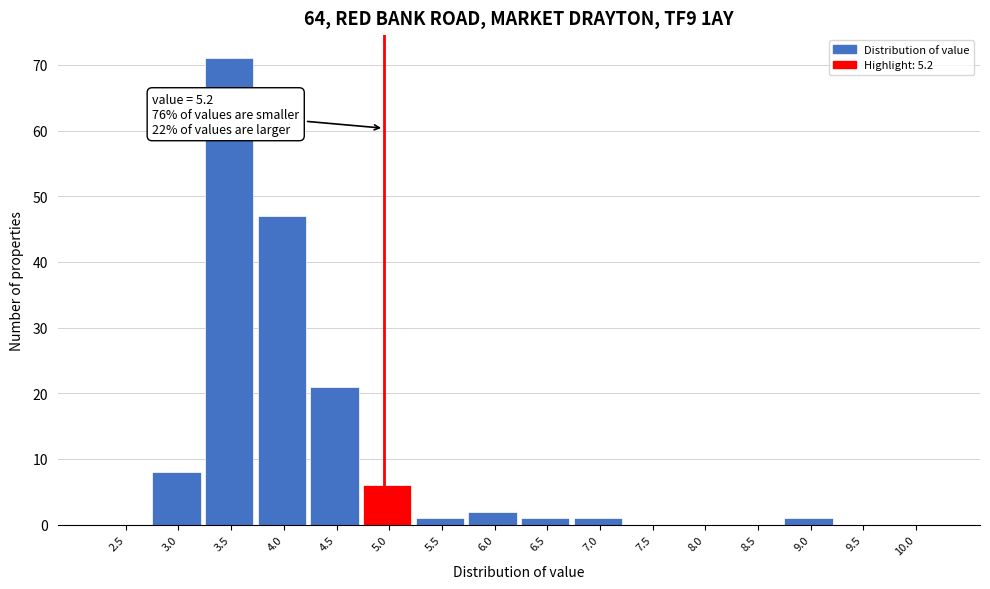

Reading left to right, extract all data points from this chart.

2.5=0	3.0=8	3.5=71	4.0=47	4.5=21	5.0=6	5.5=1	6.0=2	6.5=1	7.0=1	7.5=0	8.0=0	8.5=0	9.0=1	9.5=0	10.0=0